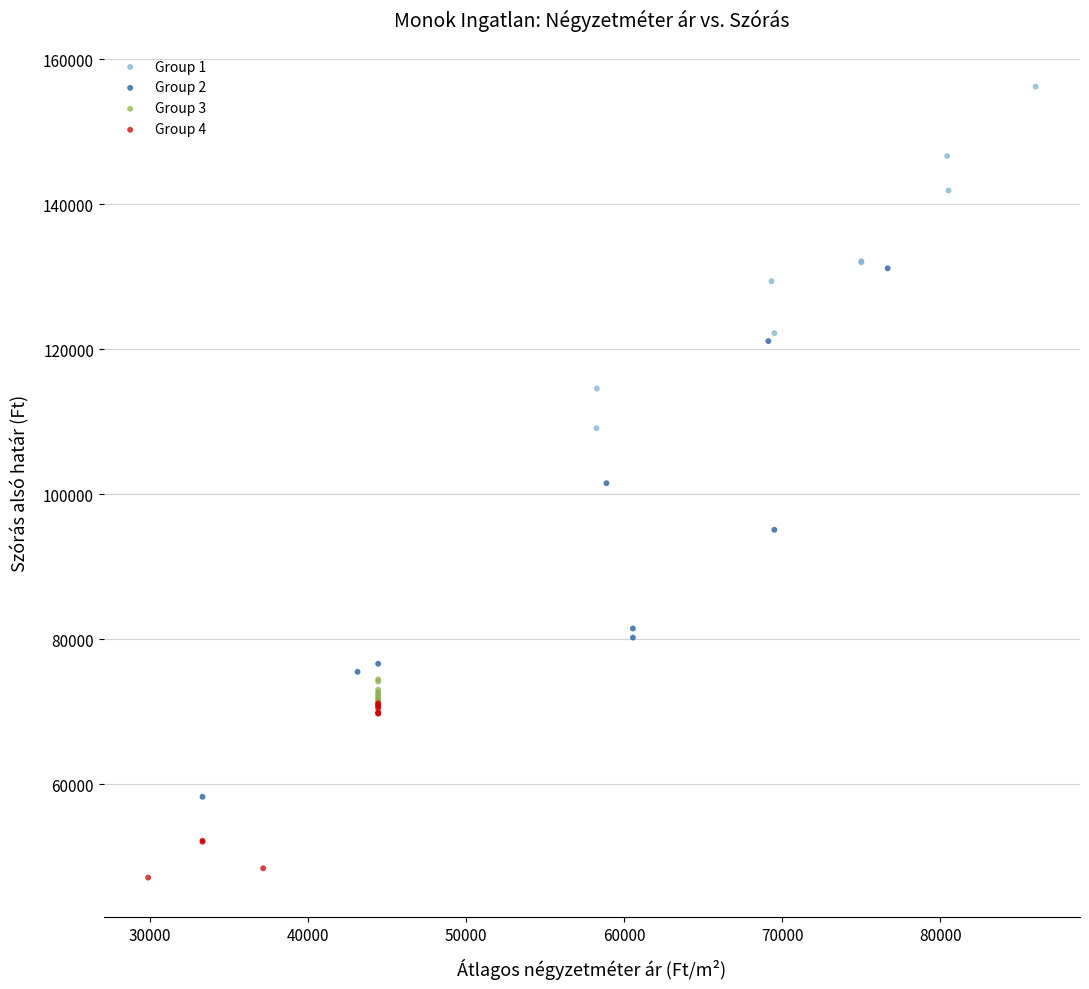

Which series reaches the maximum Y coordinate?

Group 1